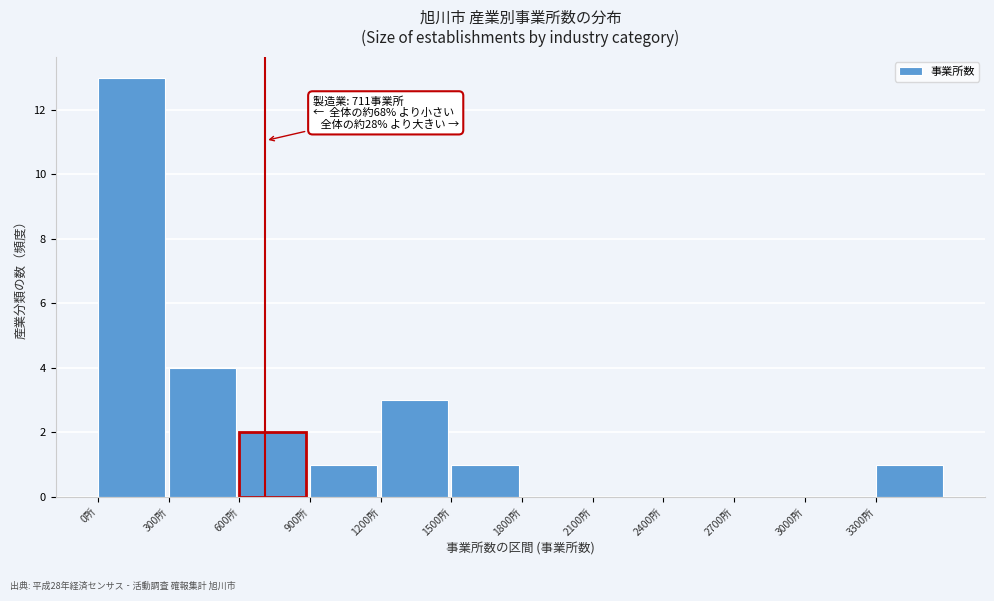

Over which range of the x-axis is the bar tallest?

0 to 300